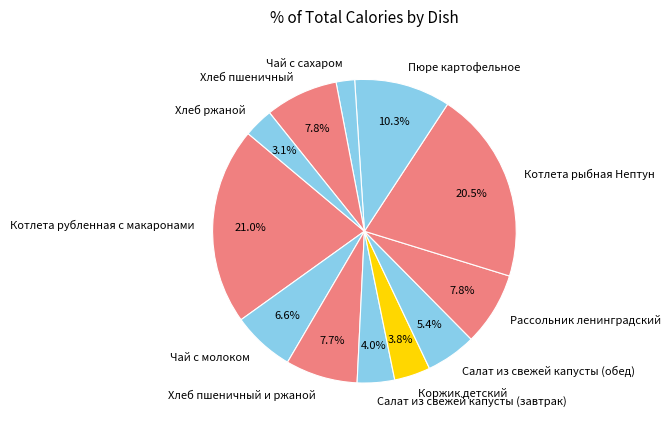

Do Чай с сахаром and Хлеб ржаной together represent more than half of the pie?

No